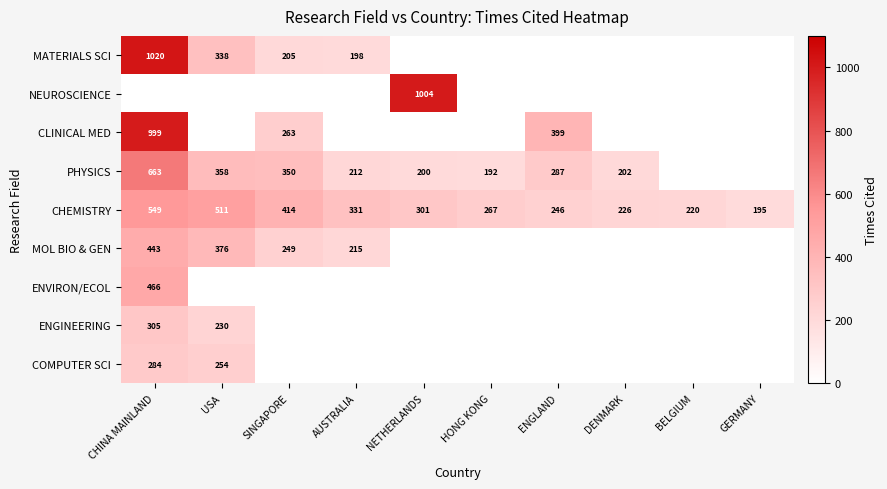

What is the highest value of the CHEMISTRY series?

549